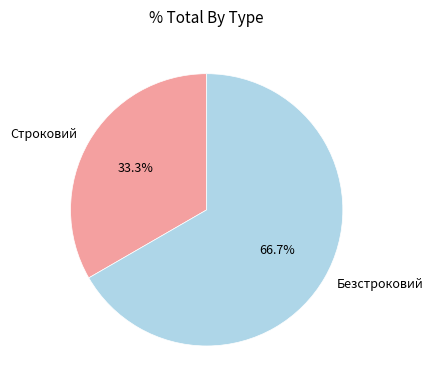

What percentage is NOT represented by Строковий?

66.7%